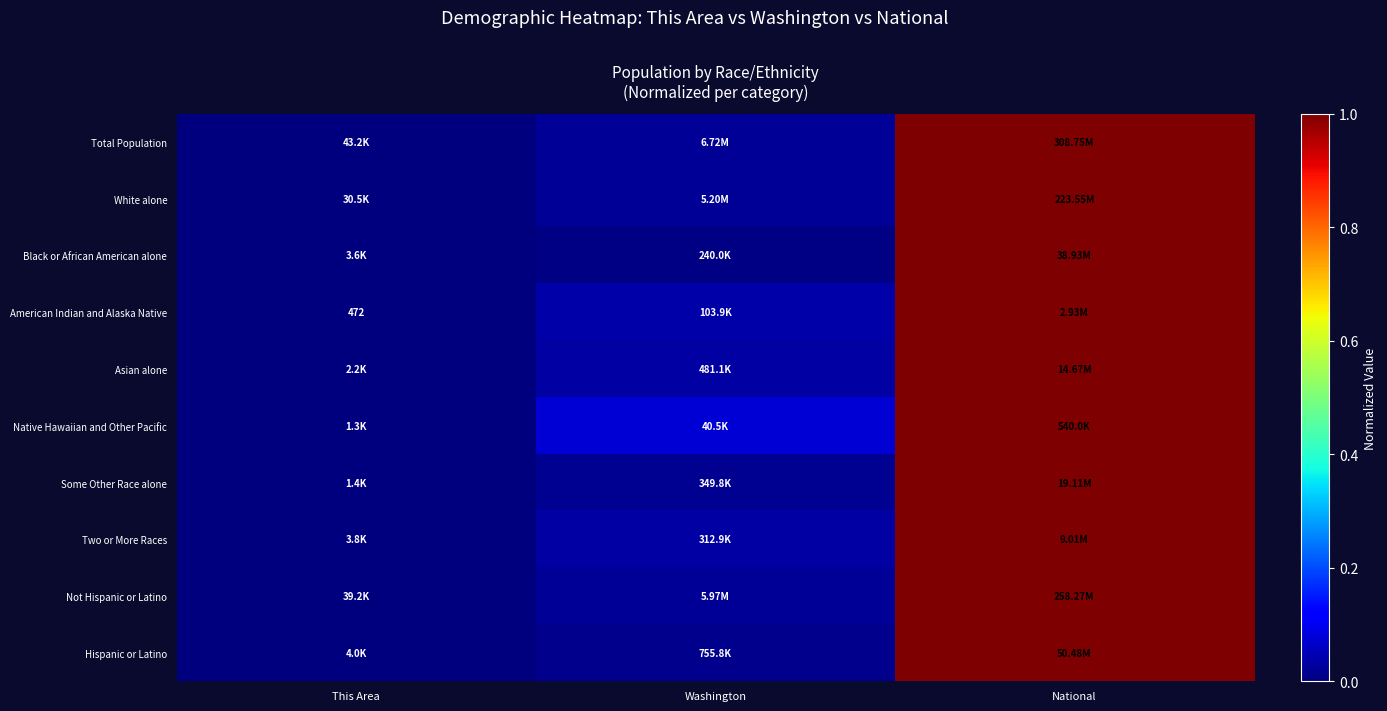

List the labels in order of Native Hawaiian and Other Pacific value, smallest first.

This Area, Washington, National